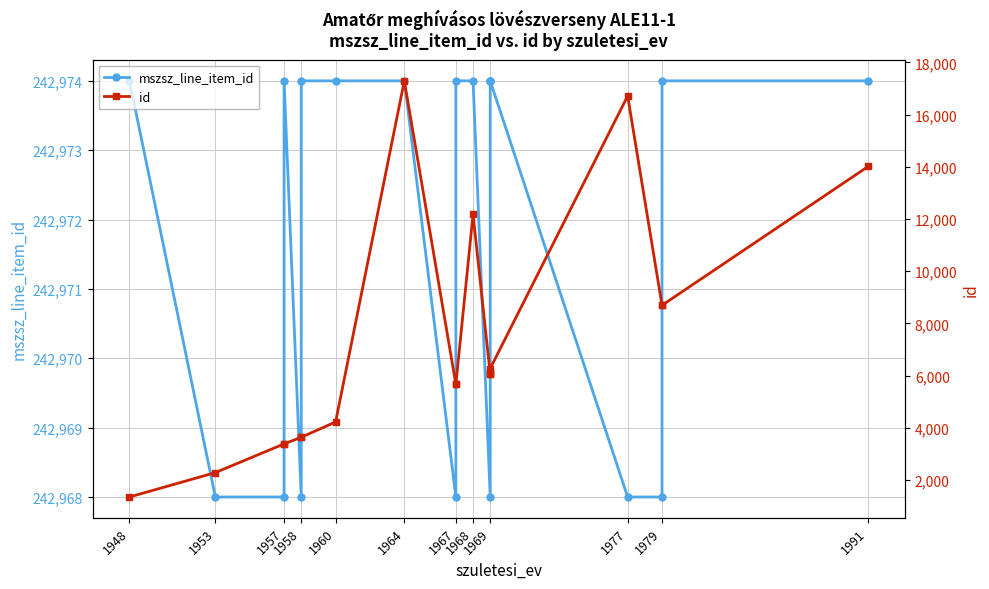

What is the maximum value for mszsz_line_item_id?

242974